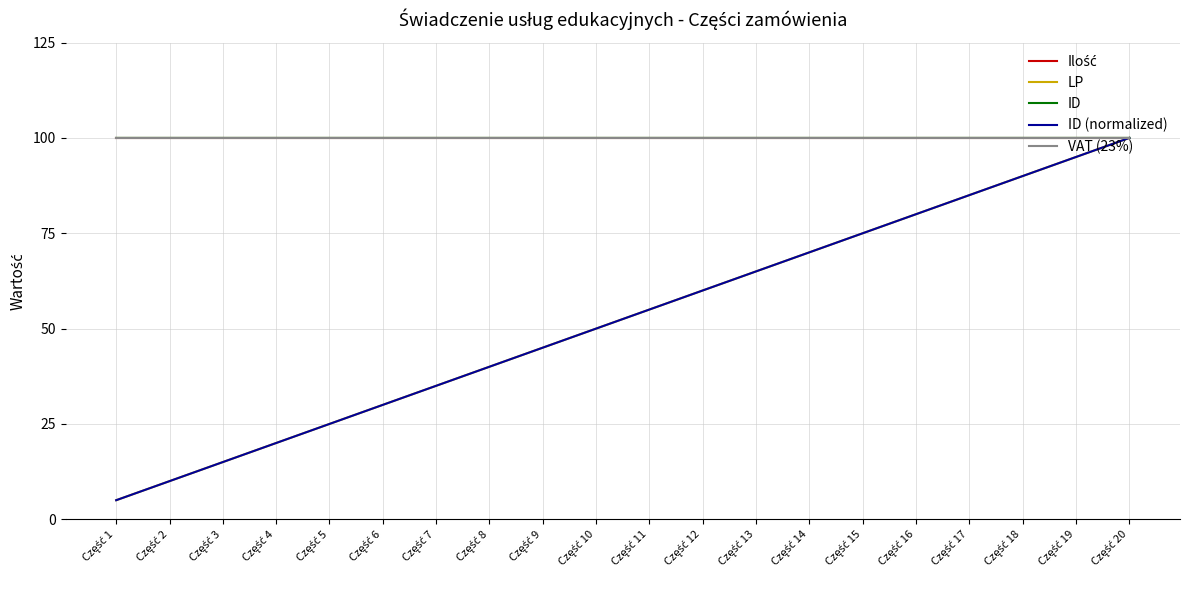

How many data points does each series have?

20